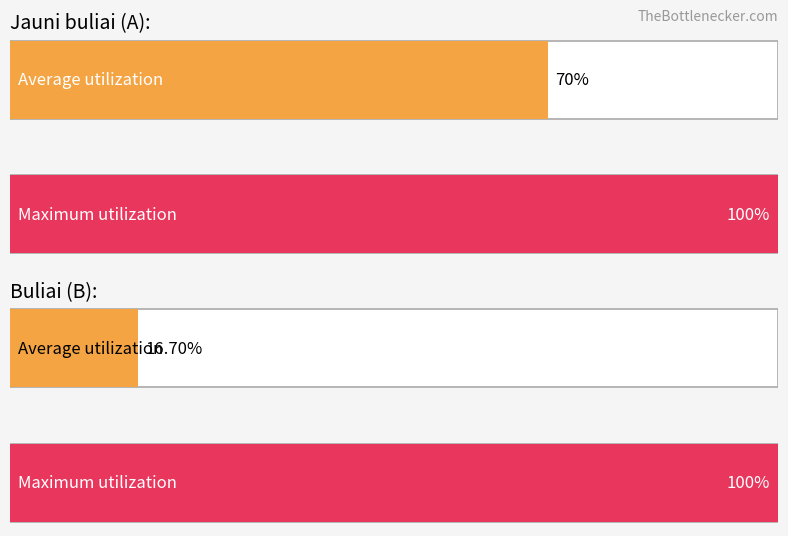

True or false: Average utilization has a value of 171 at 0.

False